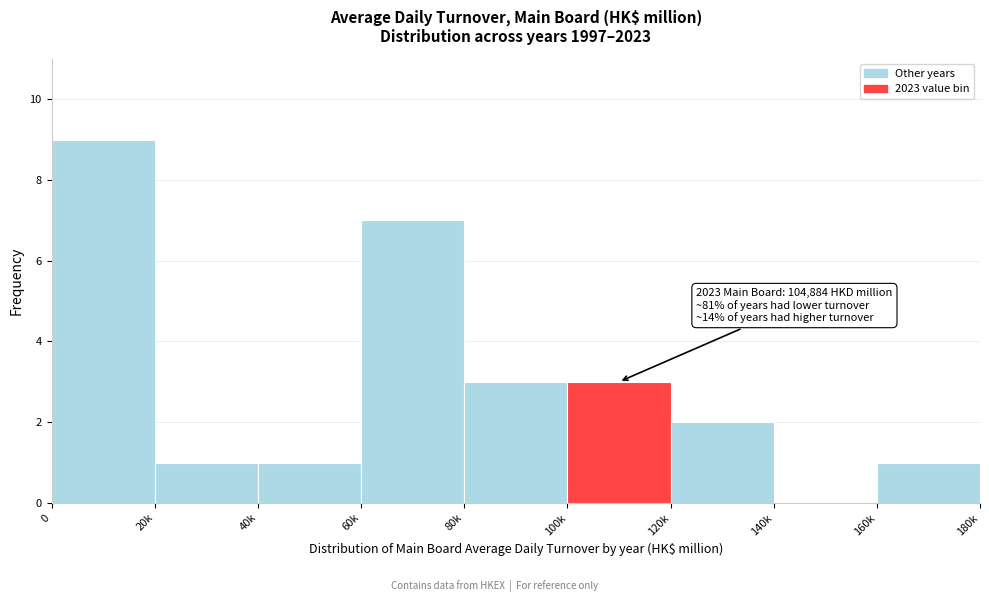

Reading right to left, transcribe all the data shown in this chart.

160k=1	140k=0	120k=2	100k=3	80k=3	60k=7	40k=1	20k=1	0=9